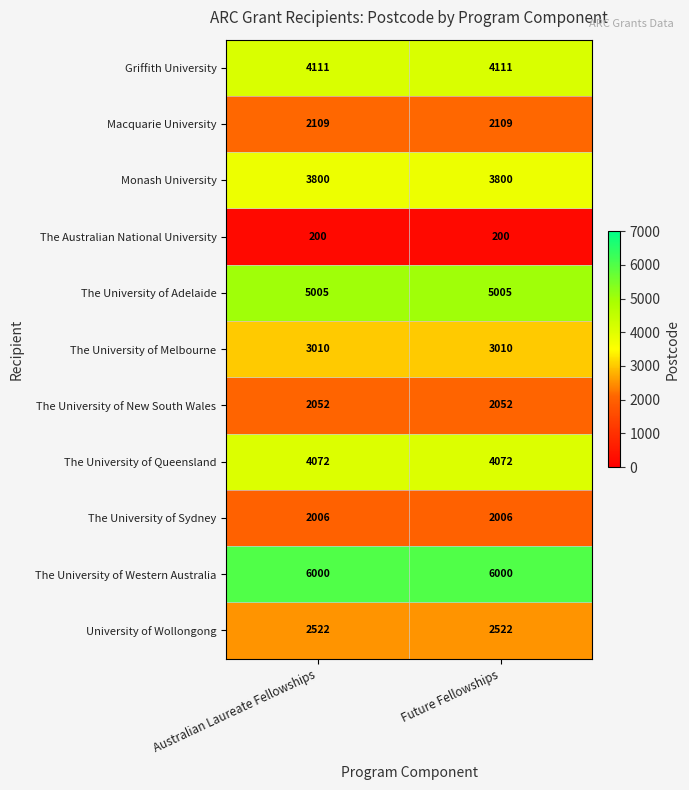

What is the spread (max minus min) of values at Australian Laureate Fellowships?

5800